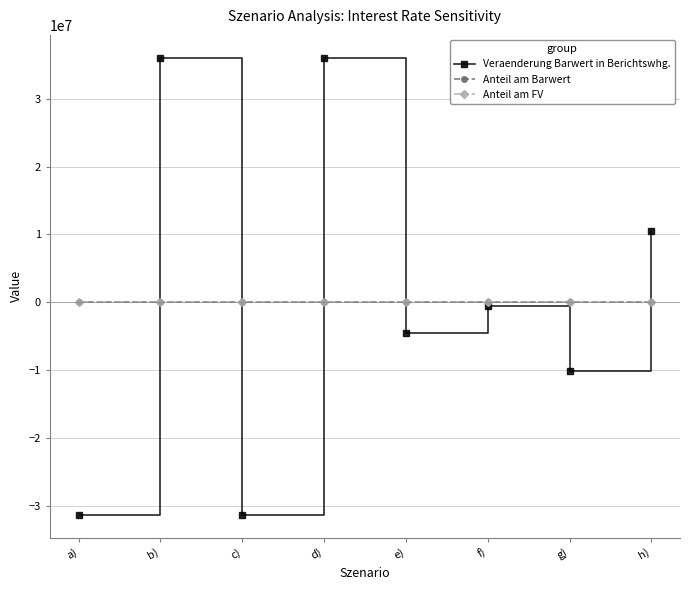

In Anteil am Barwert, how many points are lower than both neighbors (excluding endpoints)?

3